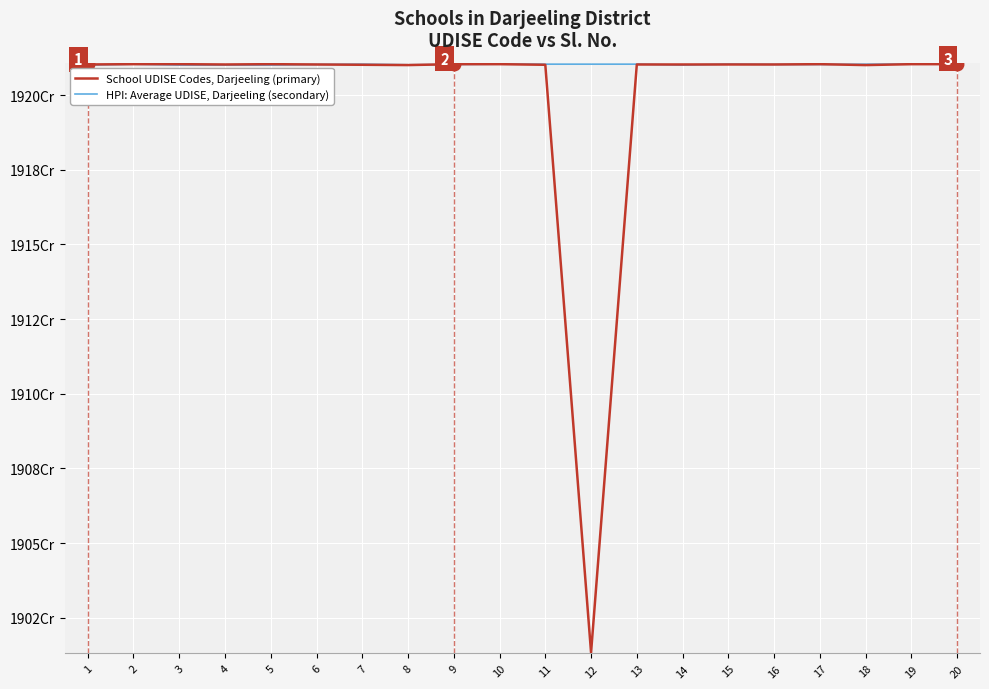

What are all the series names shown in the legend?

School UDISE Codes, Darjeeling (primary), HPI: Average UDISE, Darjeeling (secondary)